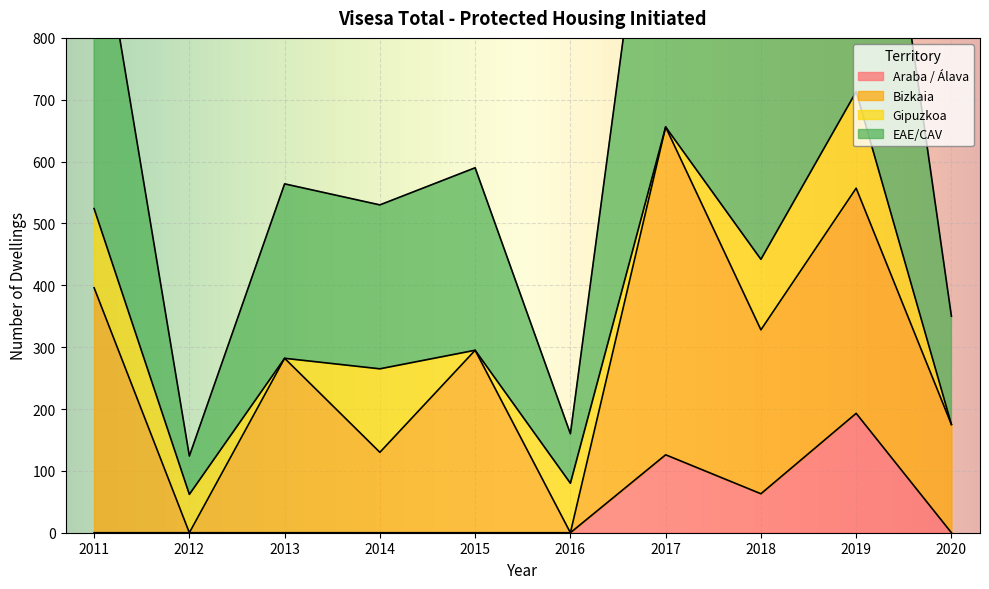

At which label does EAE/CAV reach its minimum?

2012